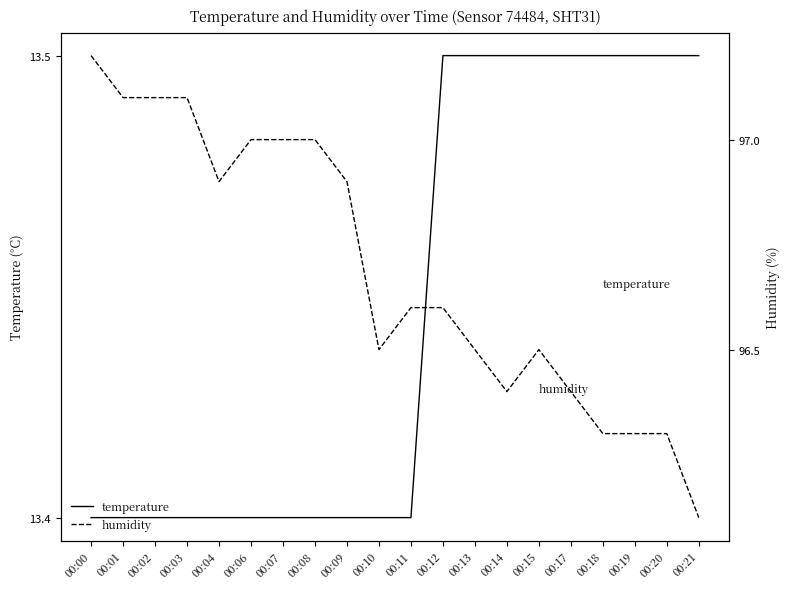

True or false: humidity has more than 2 interior local peaks.

False